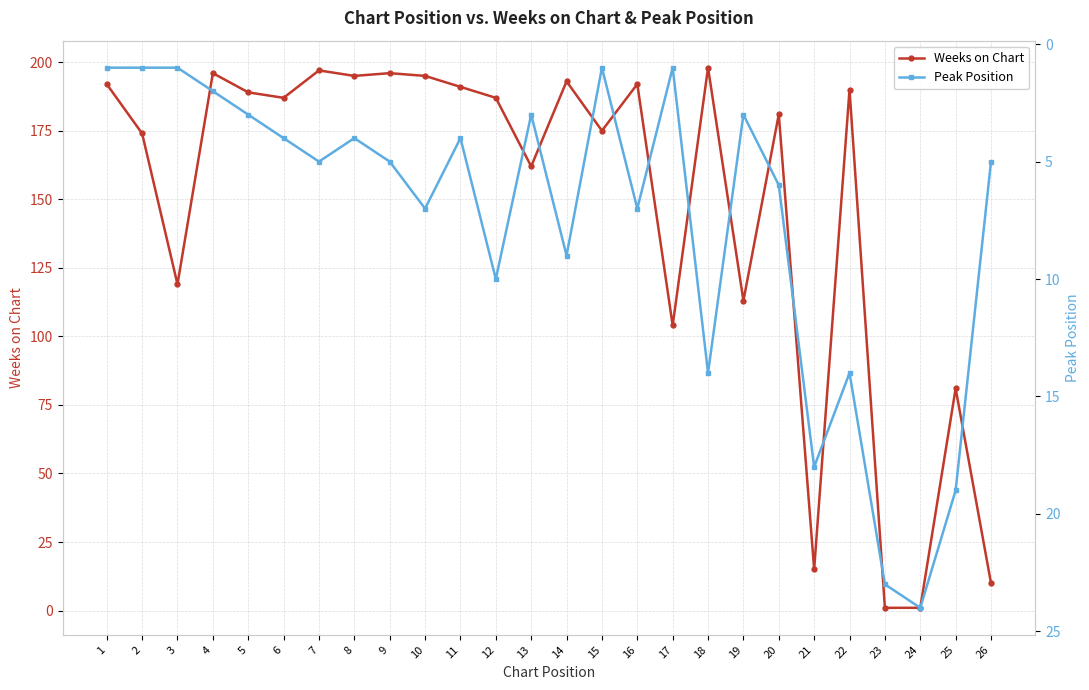

Which series has the largest range (max minus min)?

Weeks on Chart